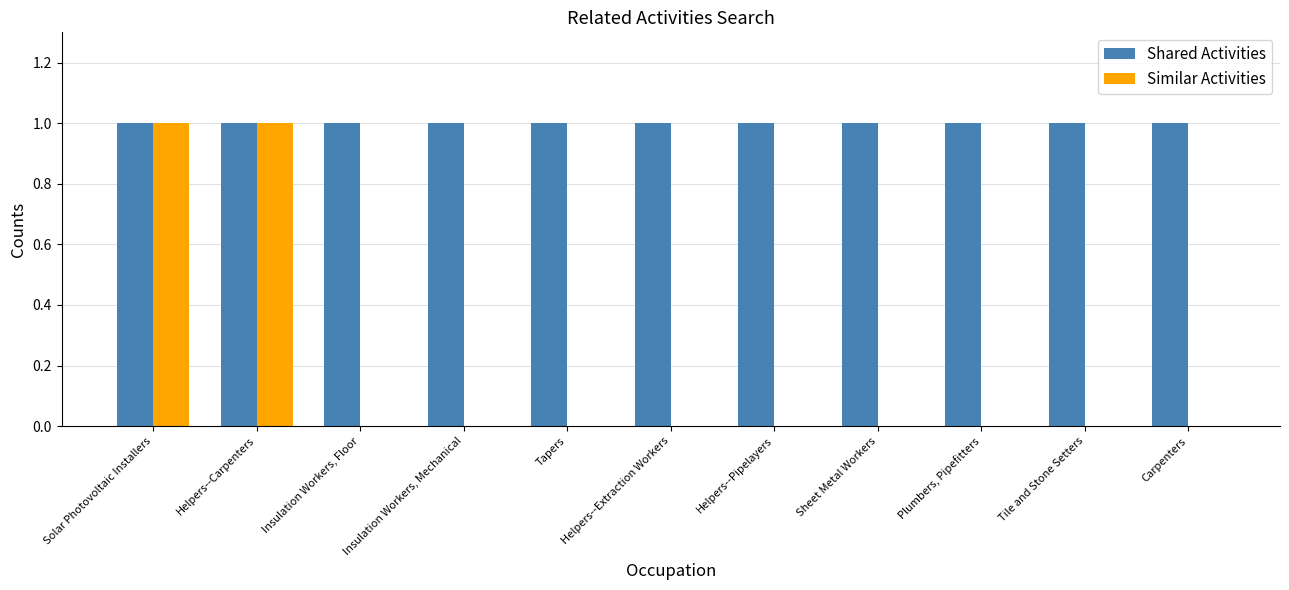

Is it true that Shared Activities equals 0 at Plumbers, Pipefitters?

False